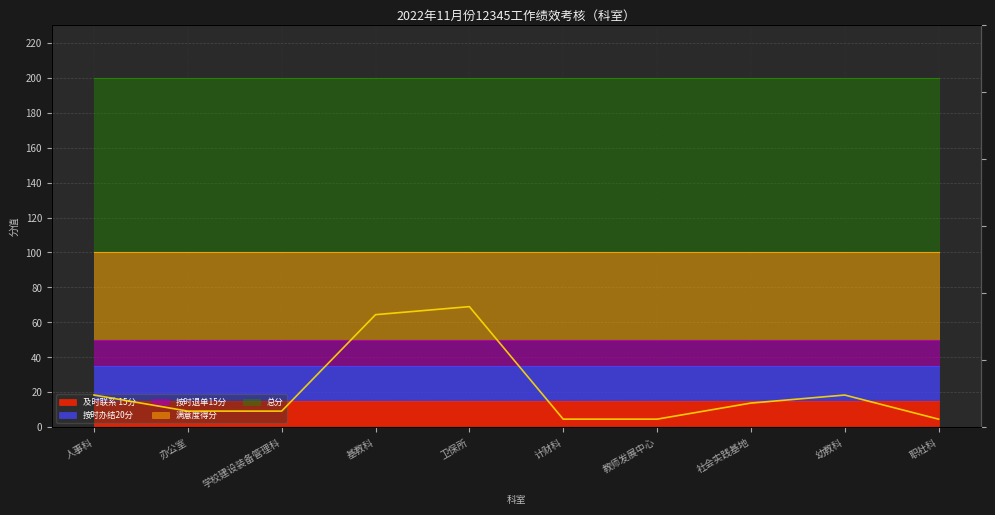

Reading left to right, extract all data points from this chart.

24	12	12	84	90	6	6	18	24	6